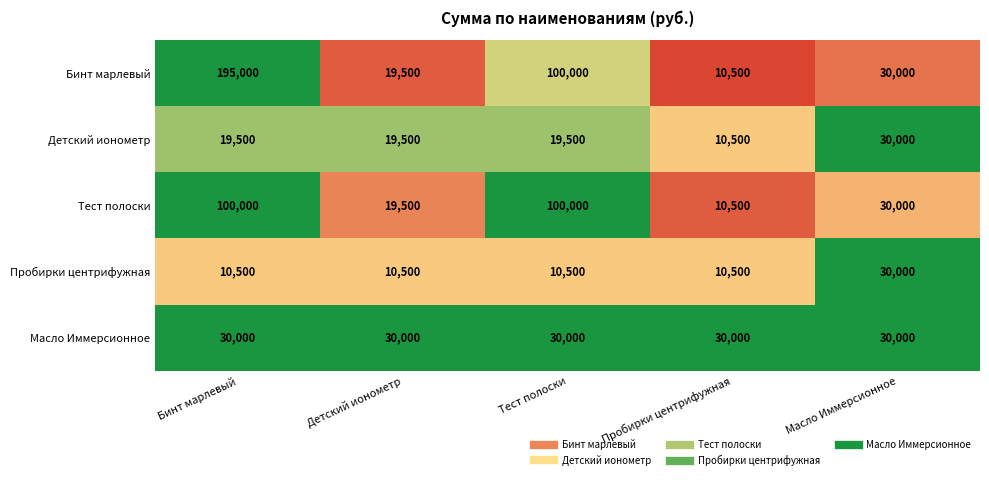

Is the value of Тест полоски at Пробирки центрифужная greater than the value of Бинт марлевый at Бинт марлевый?

No